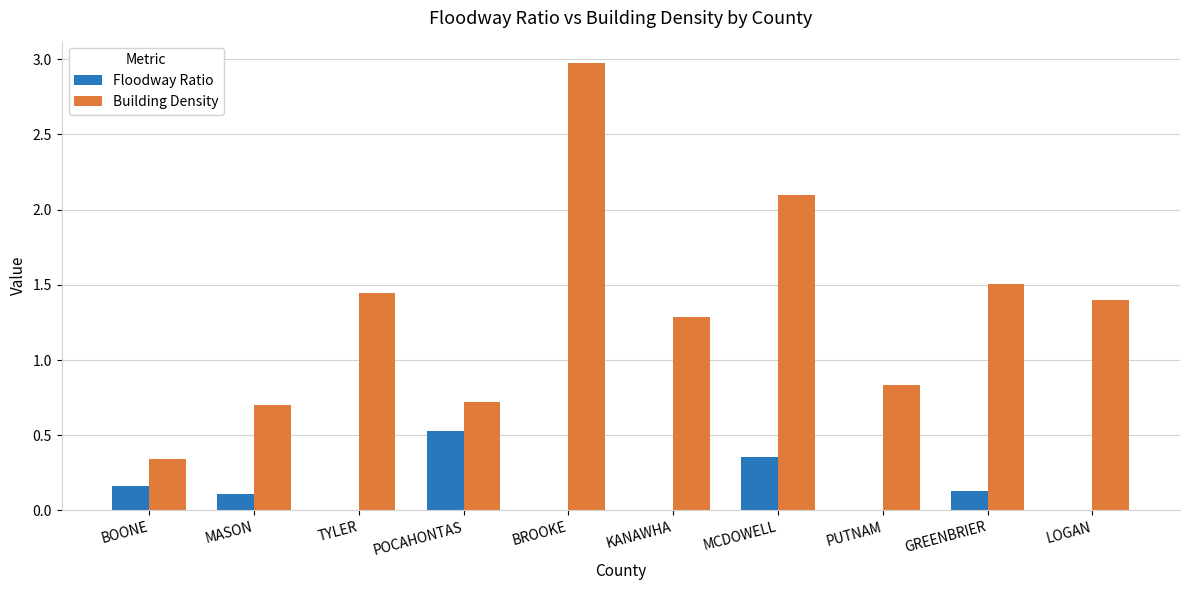

What is the sum of all Floodway Ratio values?

1.3